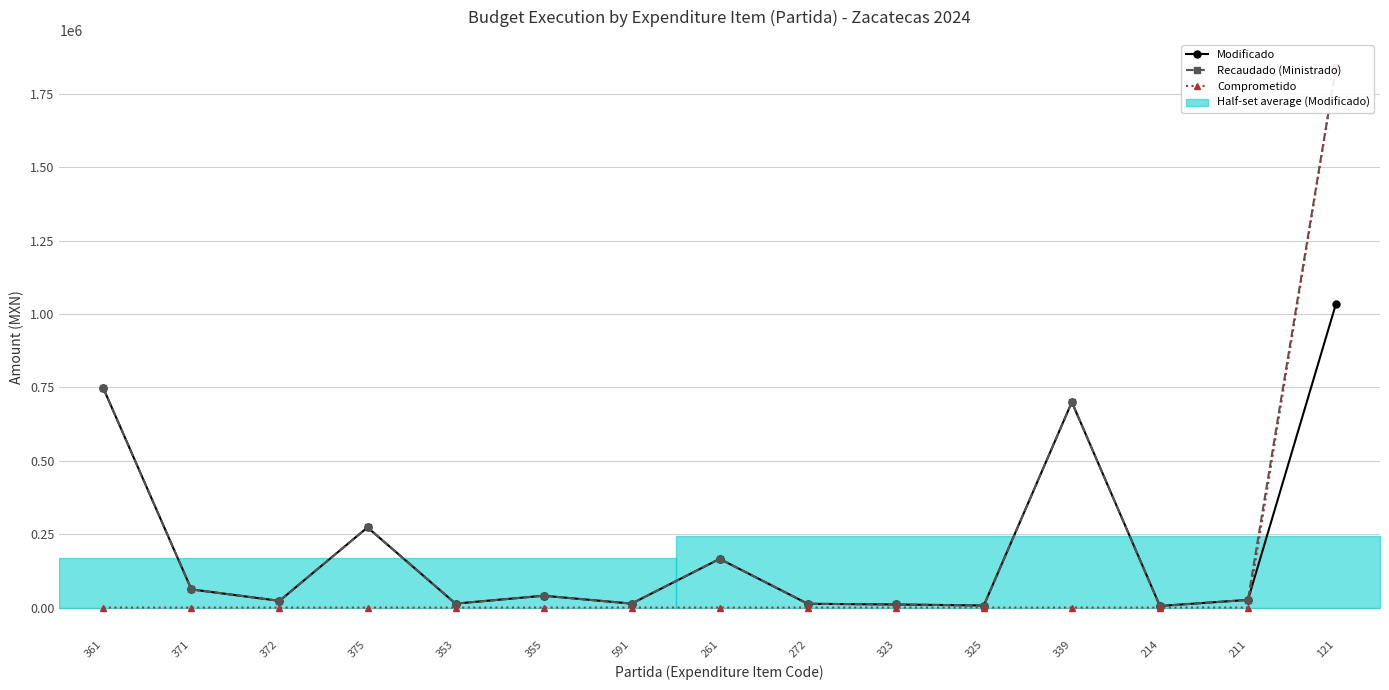

What is the sum of all Recaudado (Ministrado) values?

3942255.2